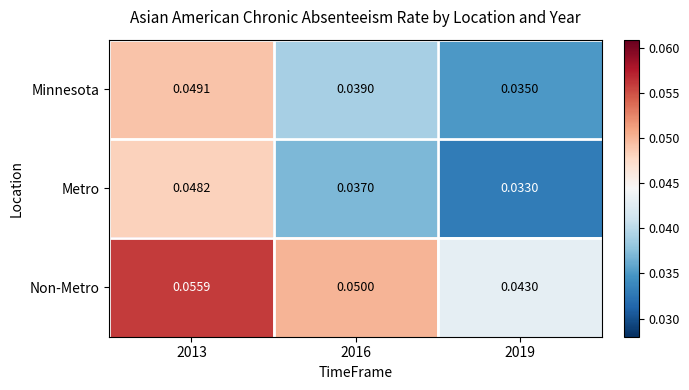

Between 2016 and 2019, which series saw the biggest shift?

Non-Metro